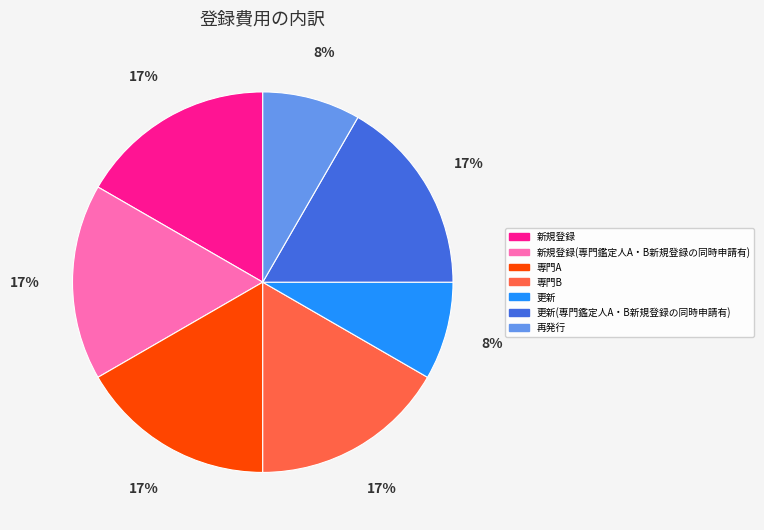

Combined, do 新規登録(専門鑑定人A・B新規登録の同時申請有) and 専門A account for over 50%?

No